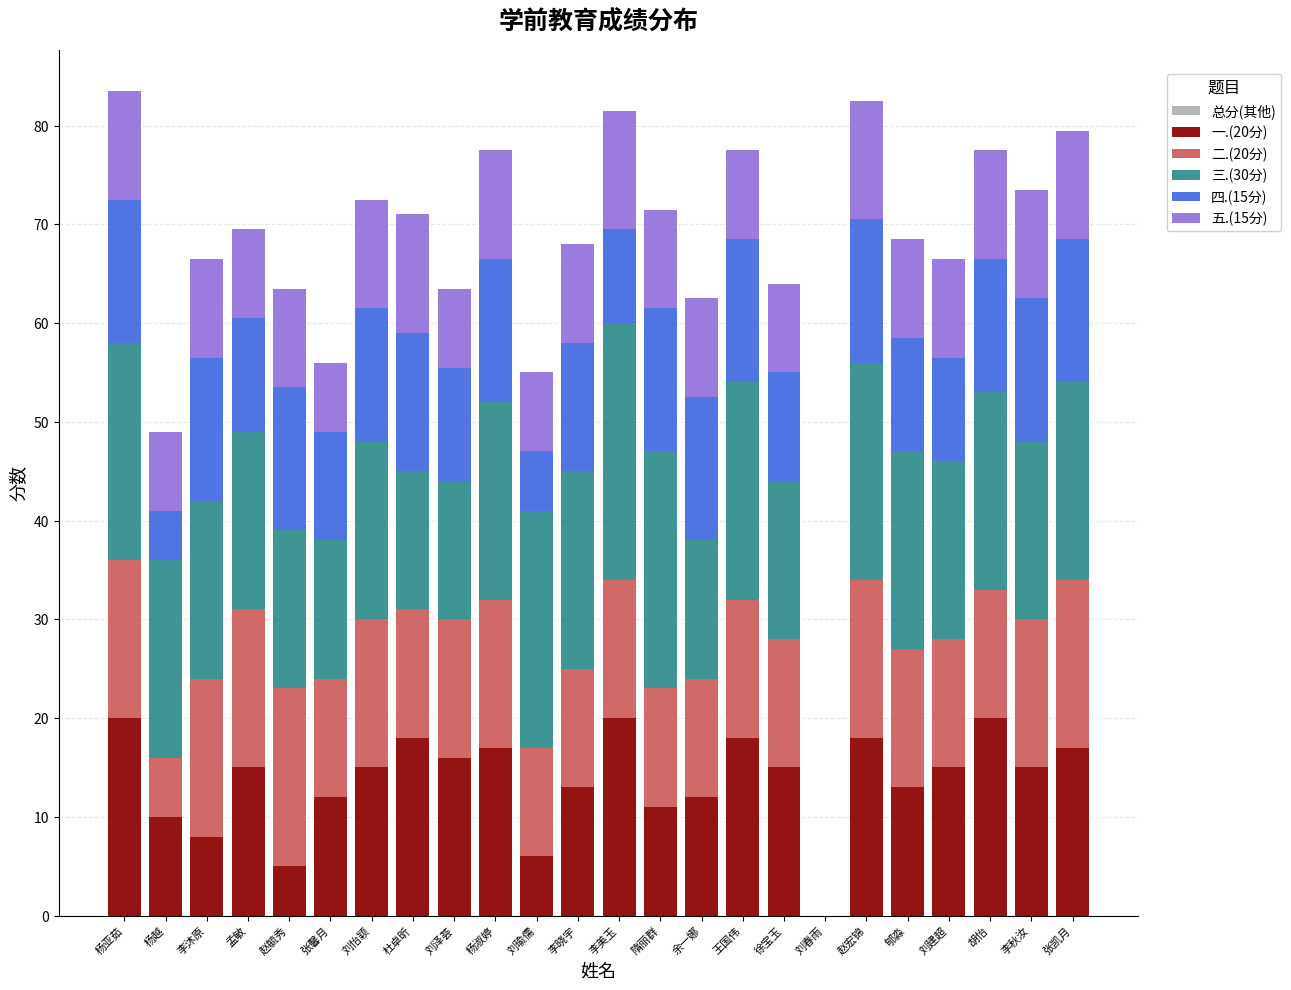

What is the sum of the 一.(20分) values at 郇淼 and 李晓宇?

26.0